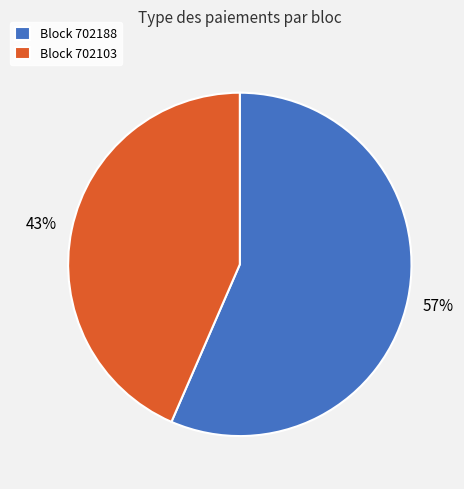

What is the majority slice?

Block 702188